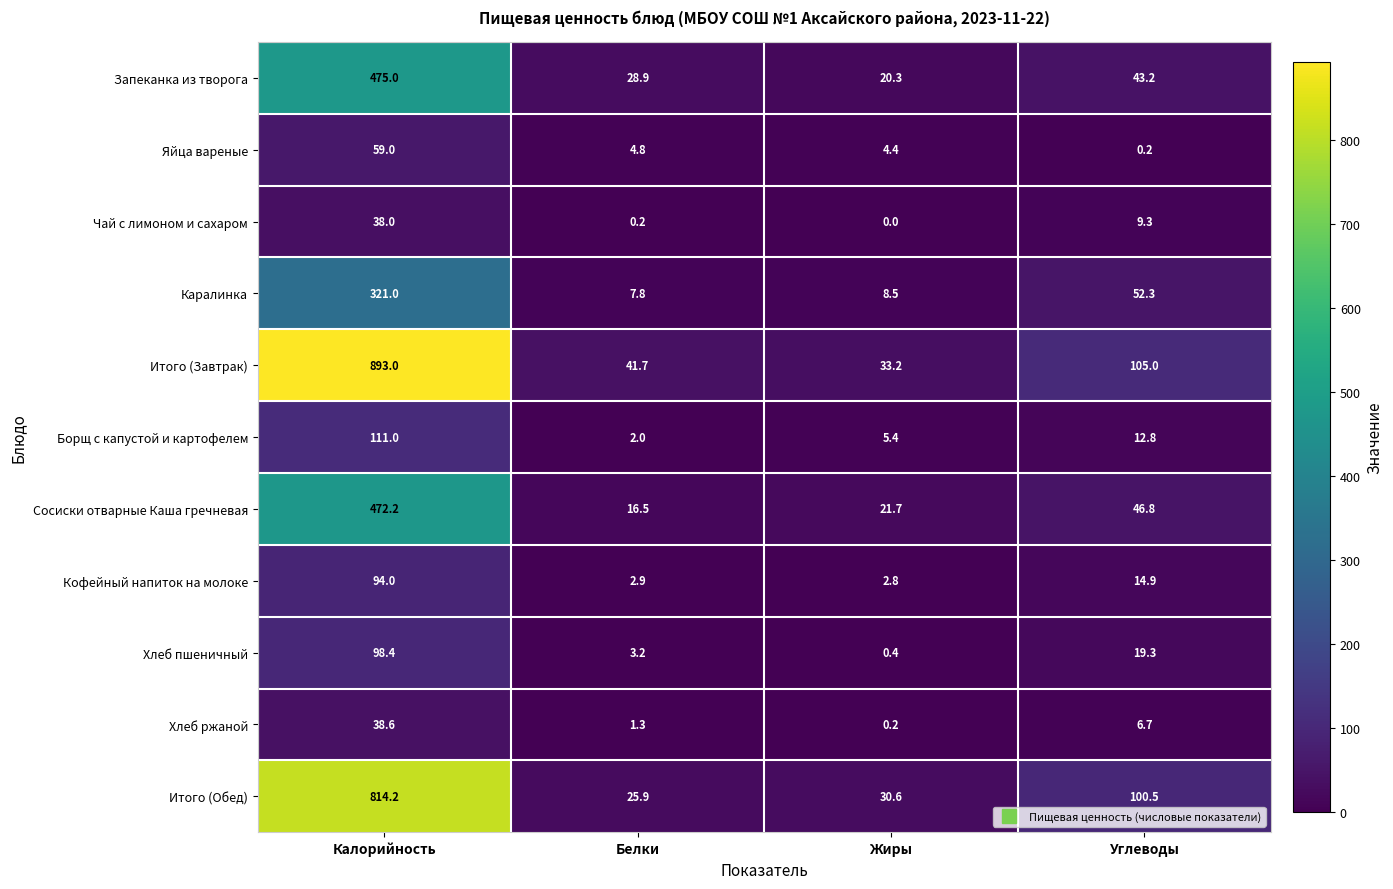

What value does the Сосиски отварные Каша гречневая series have at Углеводы?

46.8